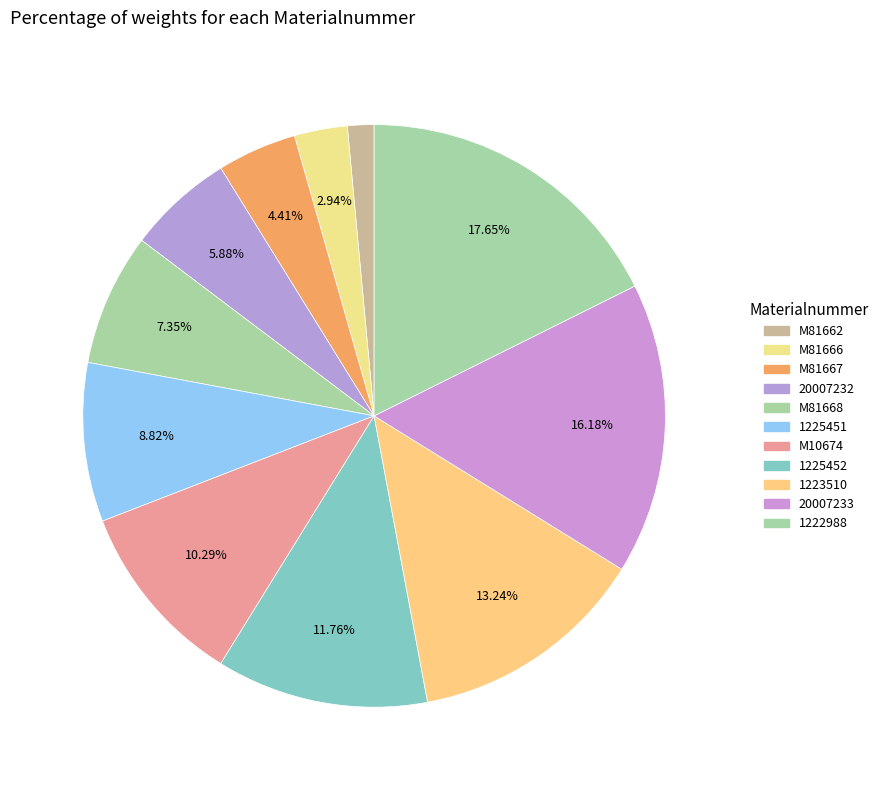

How many slices are in this pie chart?

11